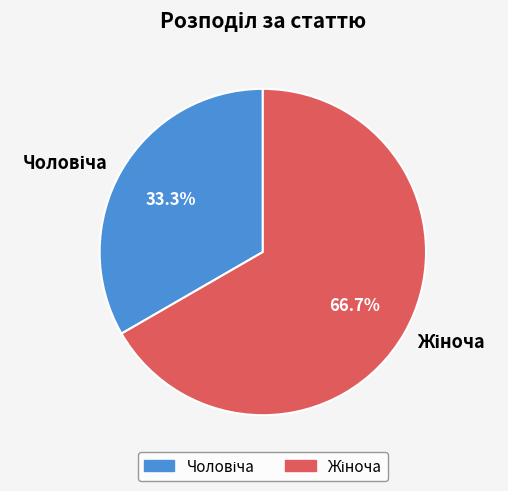

Does any single category account for the majority?

Yes